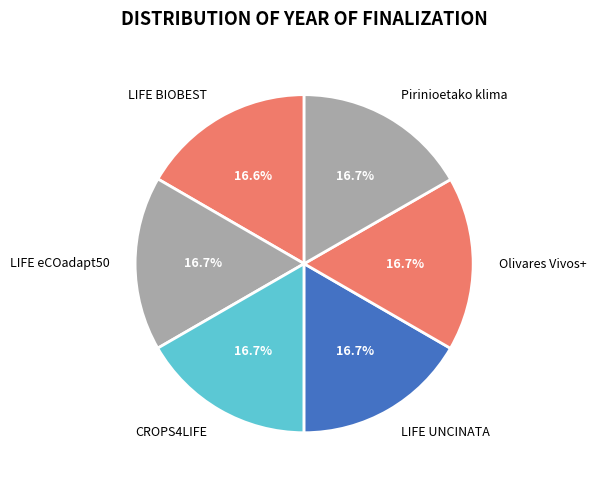

Is the sum of LIFE UNCINATA and Olivares Vivos+ greater than half?

No